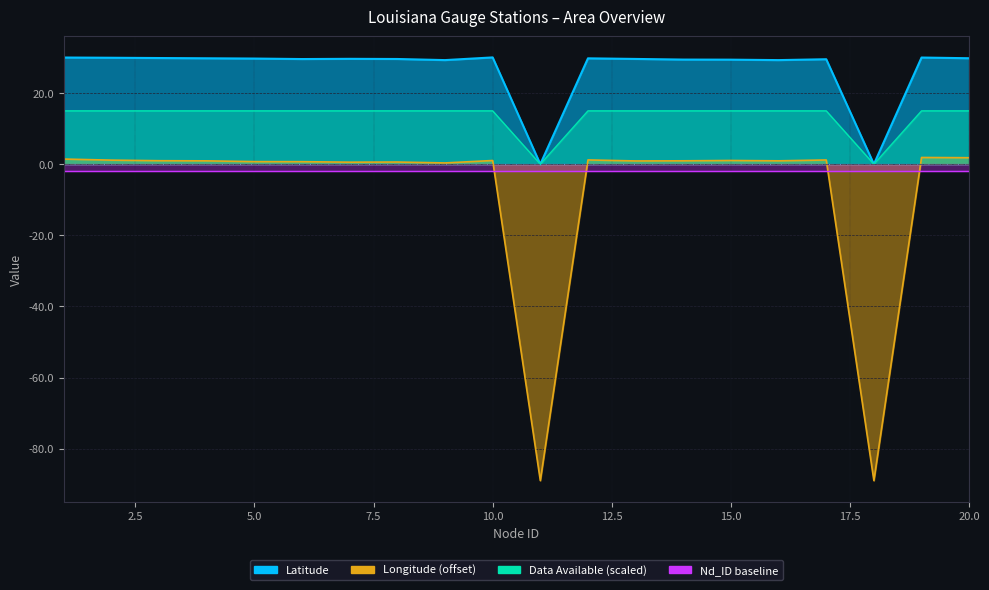

At which category does the chart reach its minimum across all series?

11